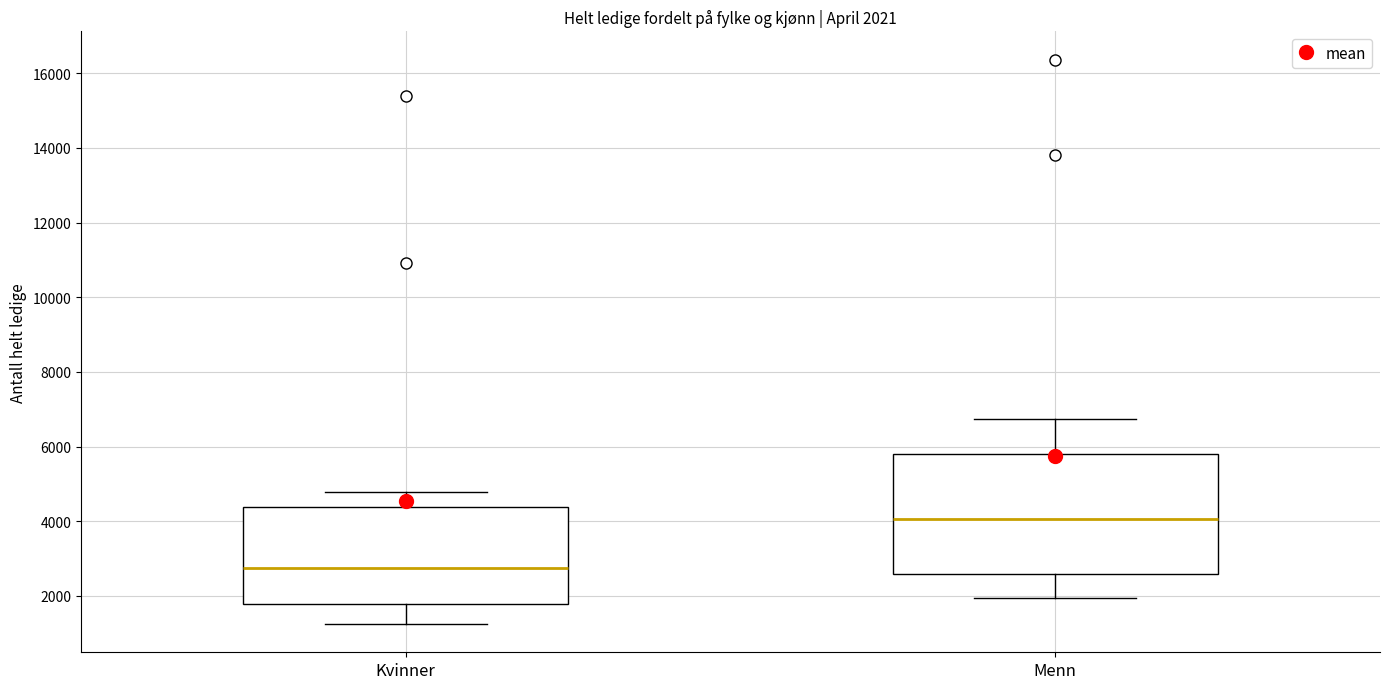

Which box is the tallest, from its lower edge to its upper edge?

Menn